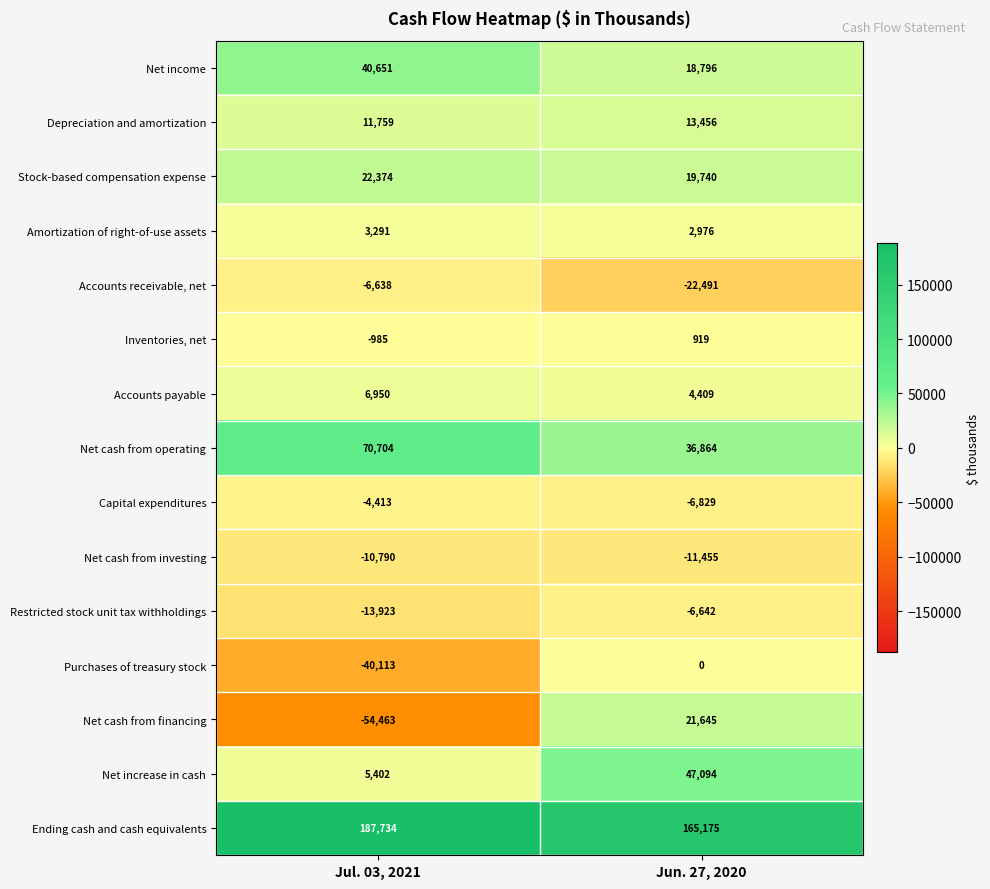

What value does the Amortization of right-of-use assets series have at Jul. 03, 2021, to the nearest 5?

3290